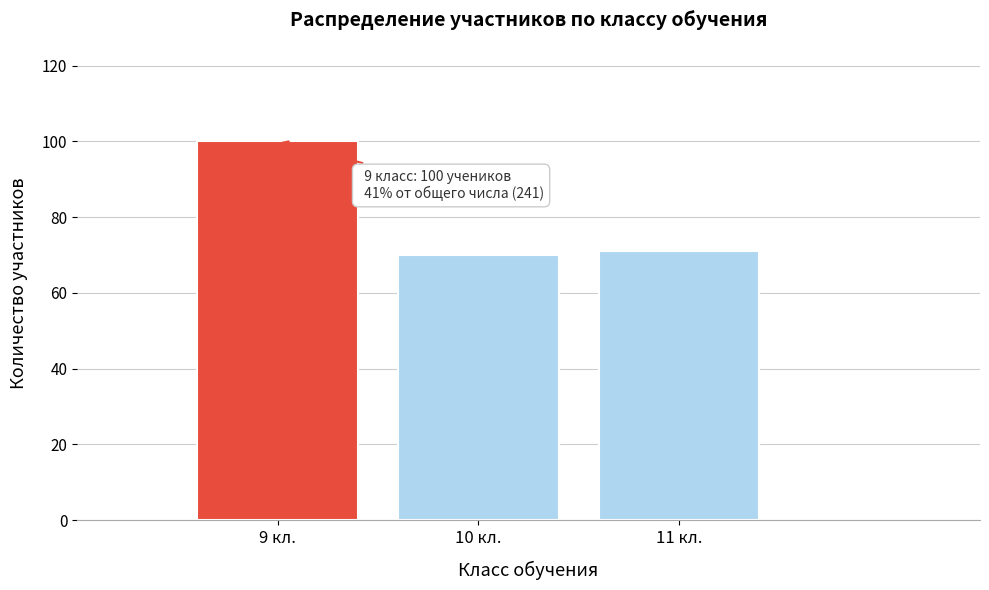

Reading left to right, extract all data points from this chart.

9 кл.=100	10 кл.=70	11 кл.=71